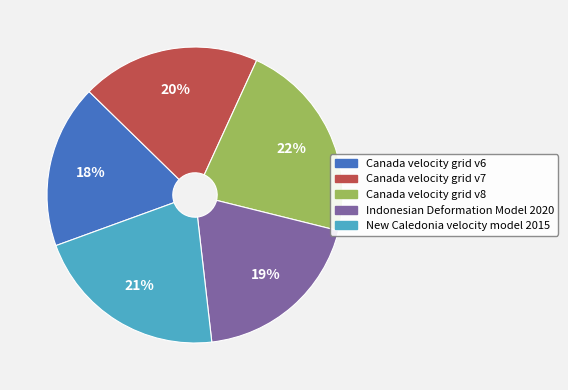

Do Canada velocity grid v8 and New Caledonia velocity model 2015 together represent more than half of the pie?

No